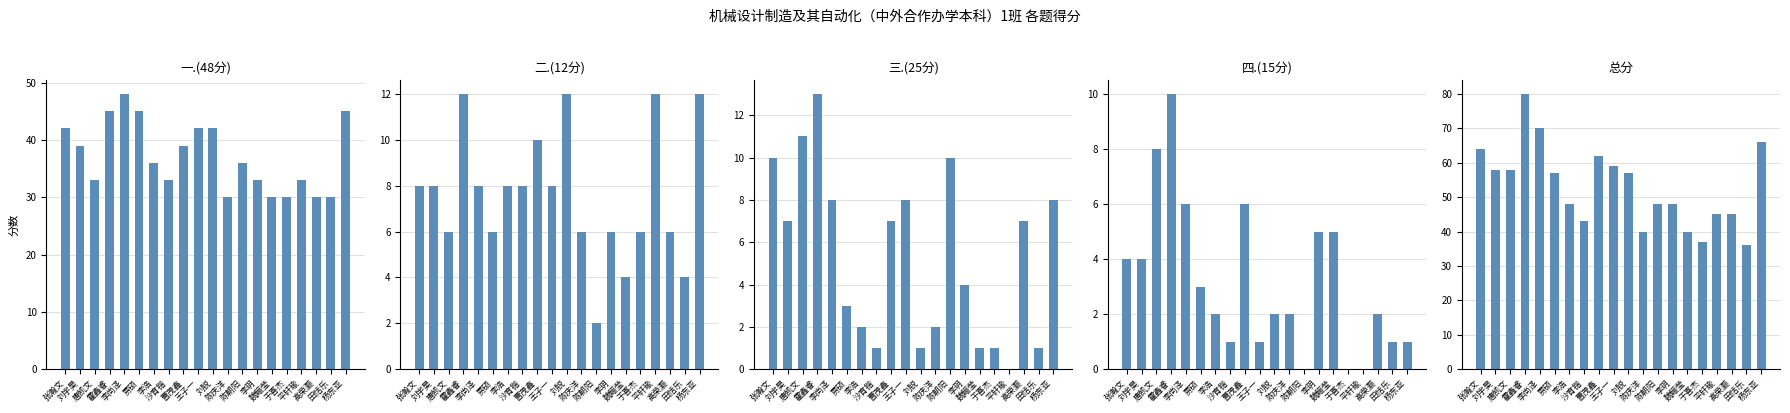

What is the difference between the highest and lowest values at 陈朝阳?

48